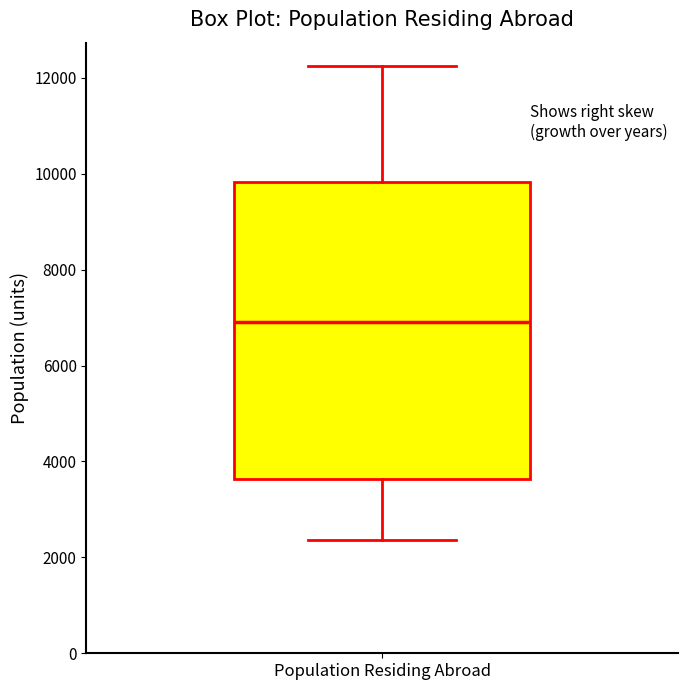

Where does the upper whisker of the box for Population Residing Abroad end on the y-axis? The values are not printed on the chart, so give them approximately, as read against the axis.

12200